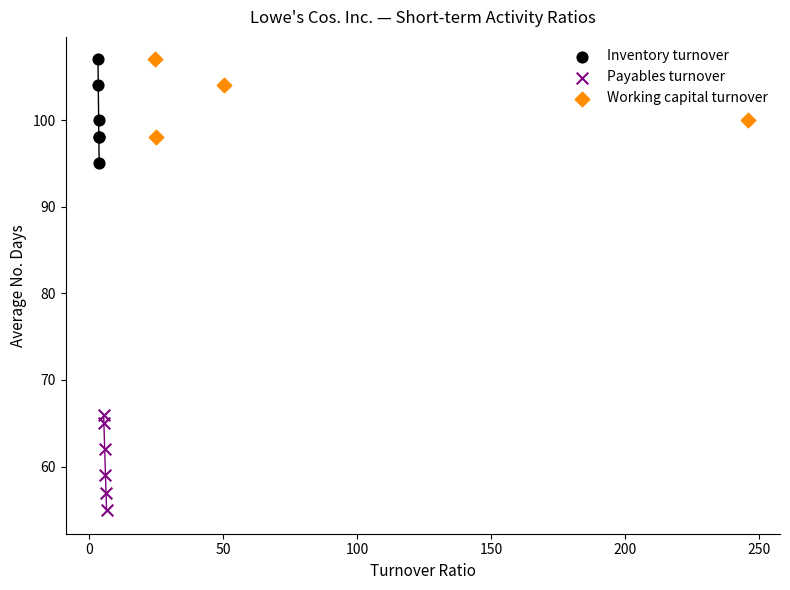

What are all the series names shown in the legend?

Inventory turnover, Payables turnover, Working capital turnover